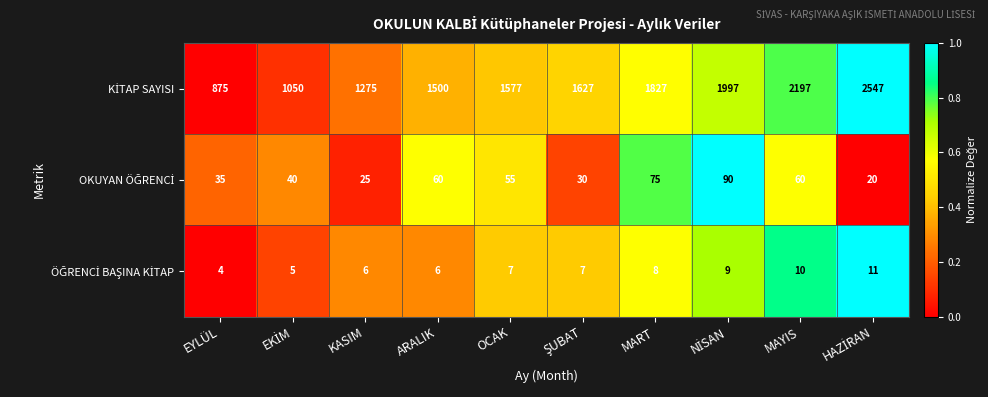

What is the total value across all series at KASIM?

1306